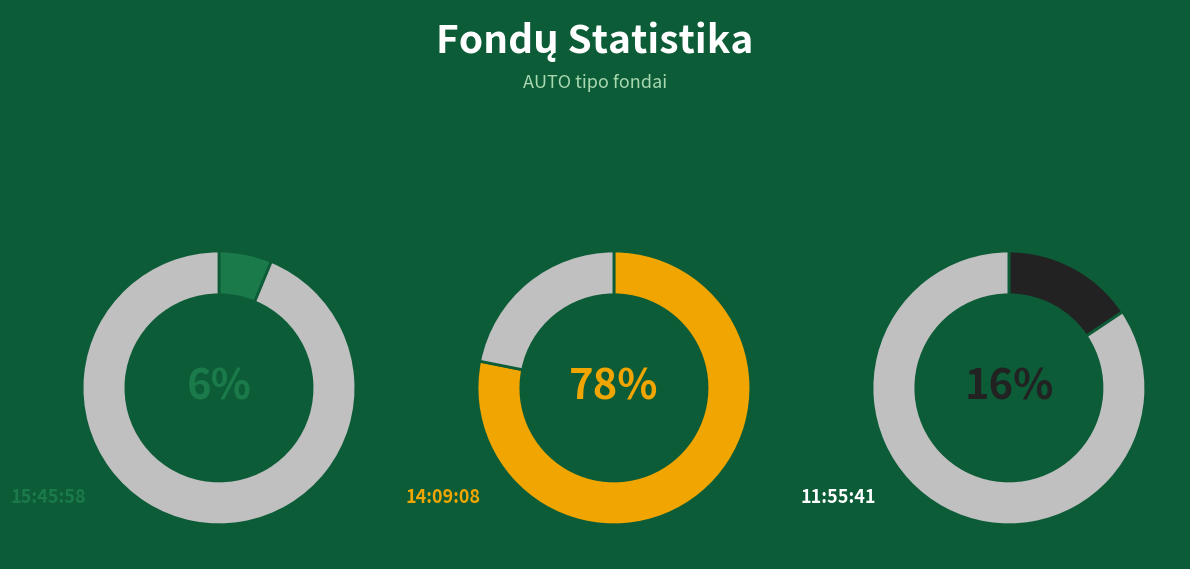

To the nearest percent, what percentage of the pie is 15:45:58?

6%